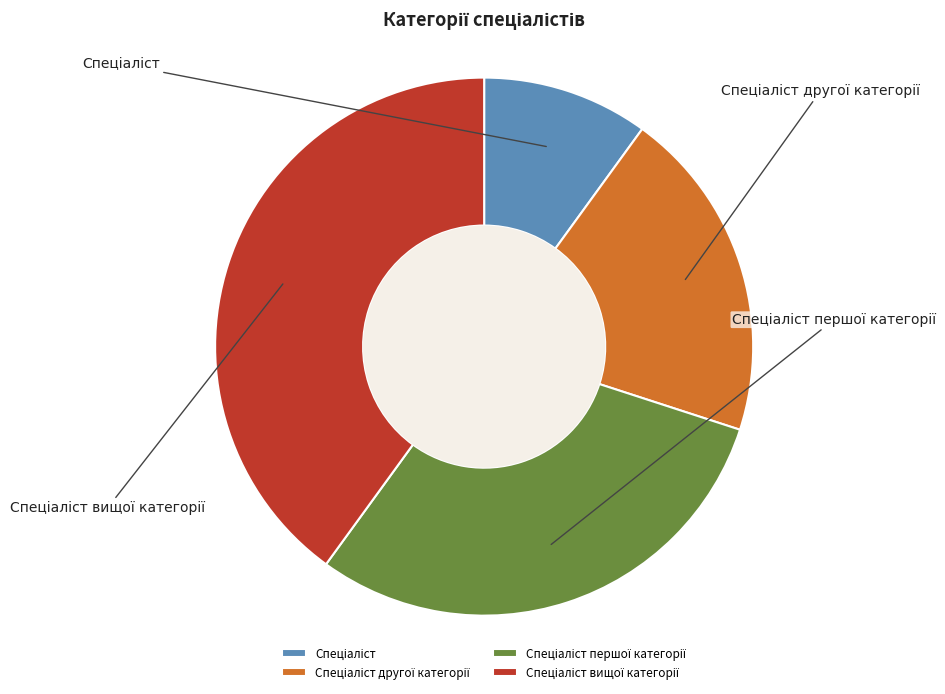

To the nearest percent, what is the difference between the largest and smallest slice percentages?

30%